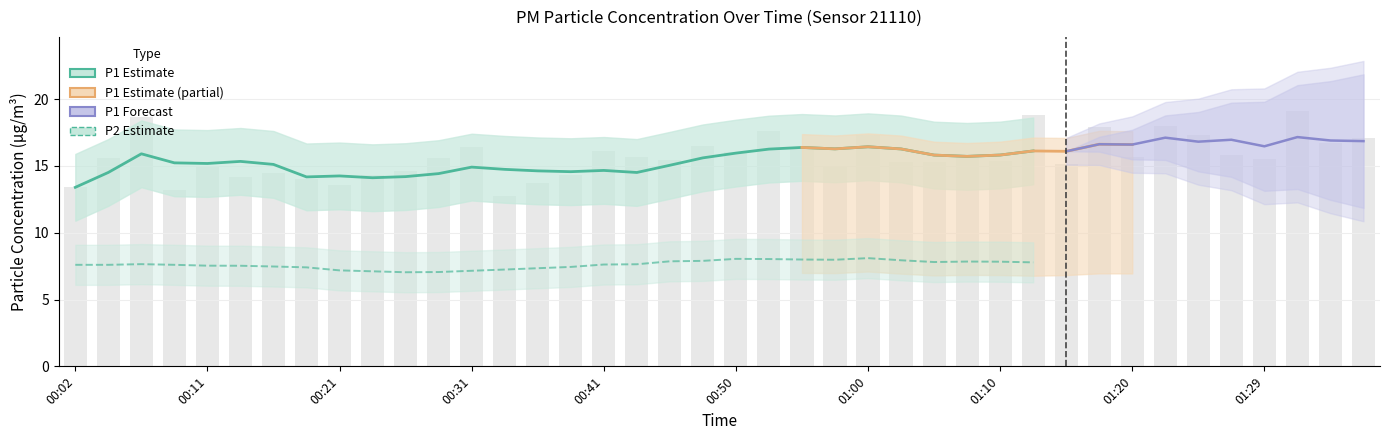

The chart shows a value of 26.2 at 01:35. True or false?

False